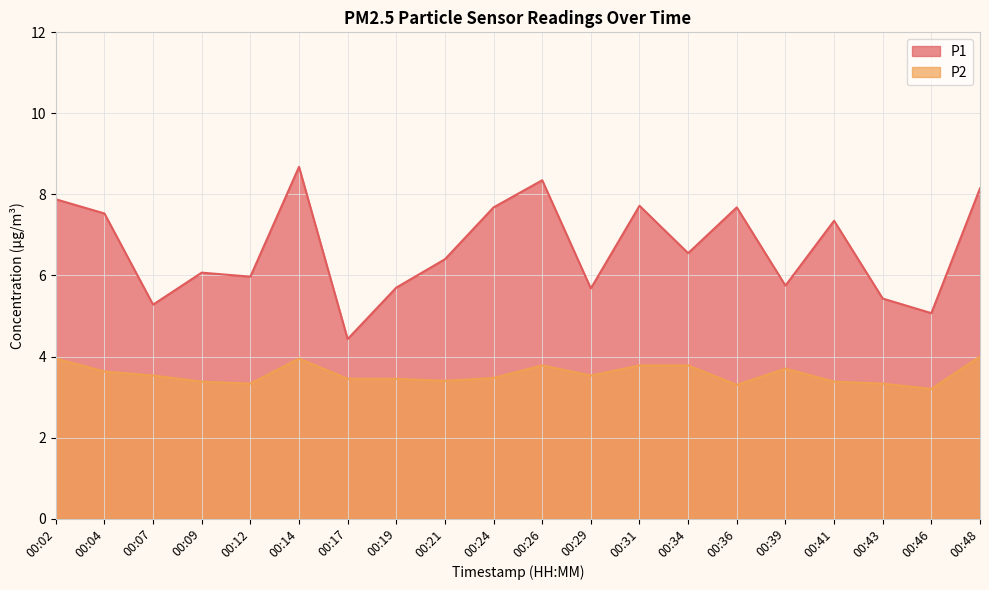

How many data points does each series have?

20